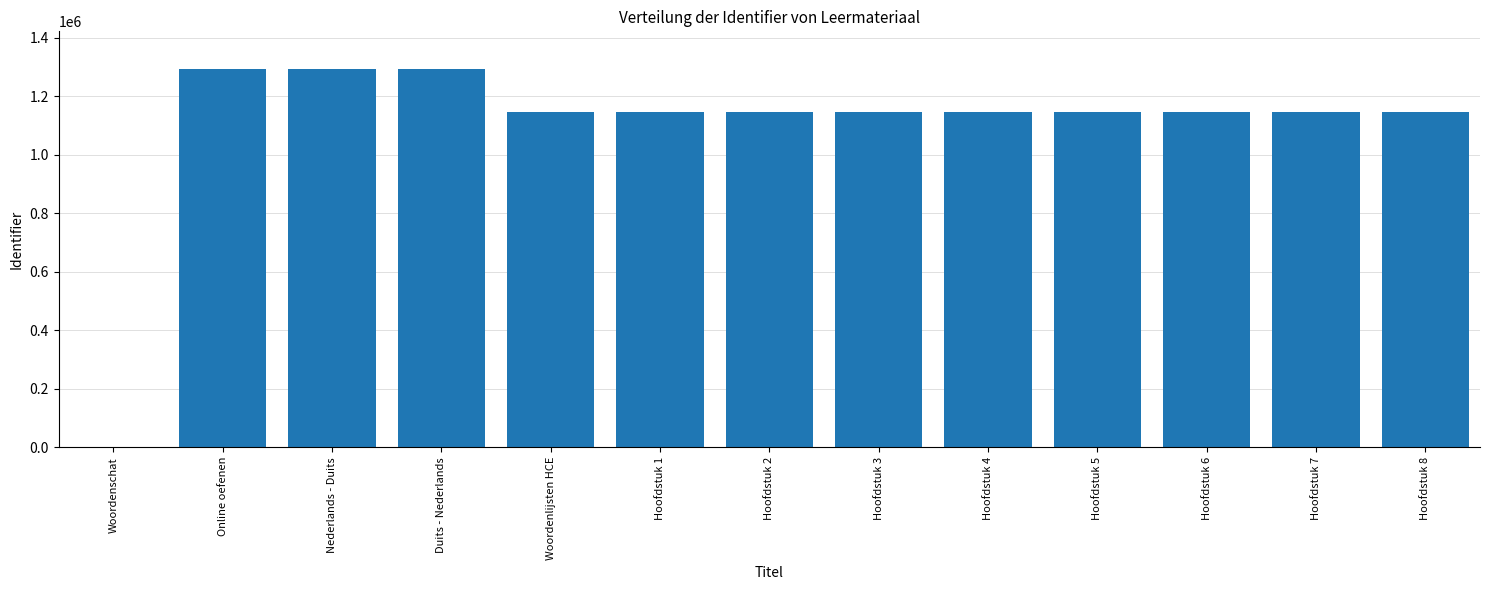

The chart shows a value of 1597722 at Hoofdstuk 5. True or false?

False